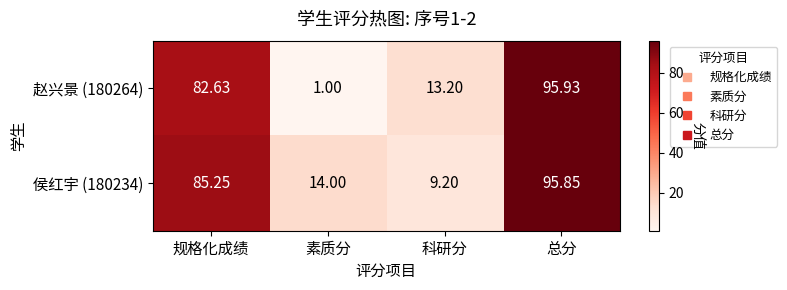

Which category has the highest value in the 赵兴景 (180264) series?

总分